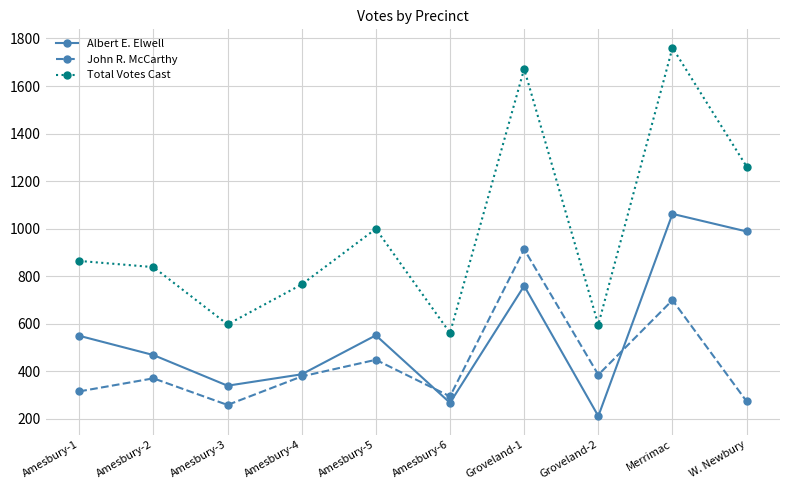

At which category is the sum across all series the highest?

Merrimac